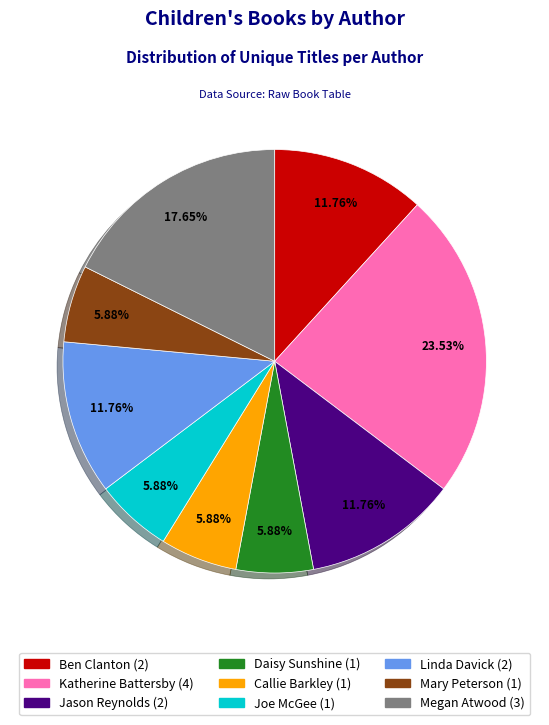

Is there a majority slice in this chart?

No